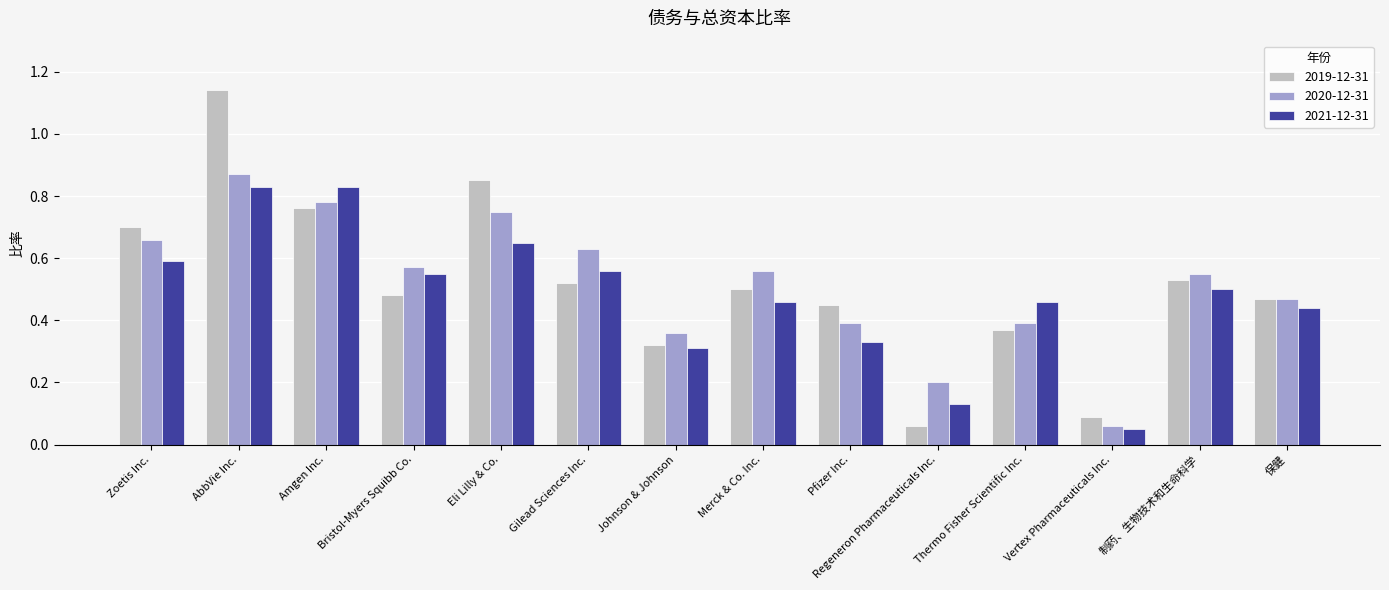

Which series has the largest range (max minus min)?

2019-12-31